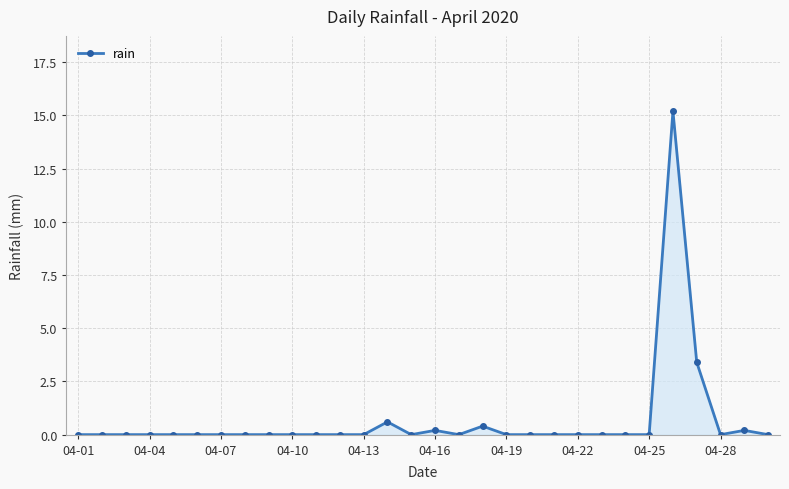

What is the difference between the maximum and minimum values?

15.2